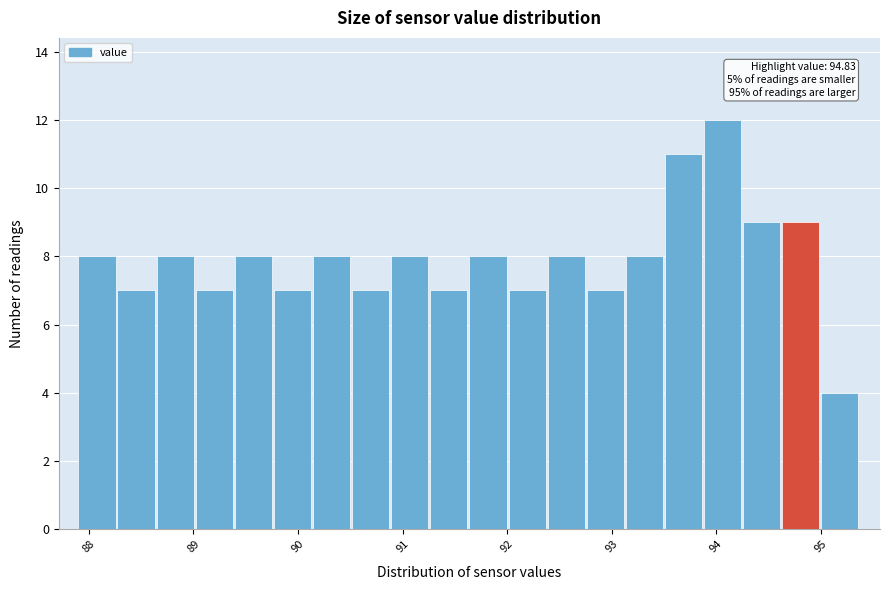

Around what value on the x-axis is the tallest bar? Give the approximate position of its centre, as read against the axis.

94.1